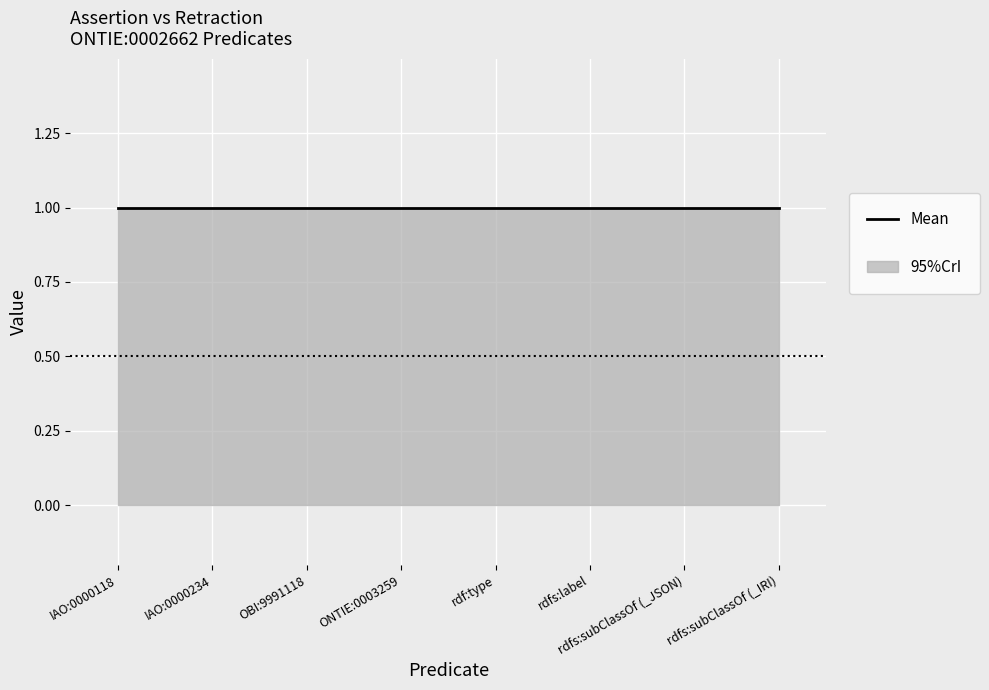

Reading left to right, list all the values displayed in this chart.

assertion: IAO:0000118=1	IAO:0000234=1	OBI:9991118=1	ONTIE:0003259=1	rdf:type=1	rdfs:label=1	rdfs:subClassOf (_JSON)=1	rdfs:subClassOf (_IRI)=1
retraction: IAO:0000118=0	IAO:0000234=0	OBI:9991118=0	ONTIE:0003259=0	rdf:type=0	rdfs:label=0	rdfs:subClassOf (_JSON)=0	rdfs:subClassOf (_IRI)=0
upper: IAO:0000118=1	IAO:0000234=1	OBI:9991118=1	ONTIE:0003259=1	rdf:type=1	rdfs:label=1	rdfs:subClassOf (_JSON)=1	rdfs:subClassOf (_IRI)=1